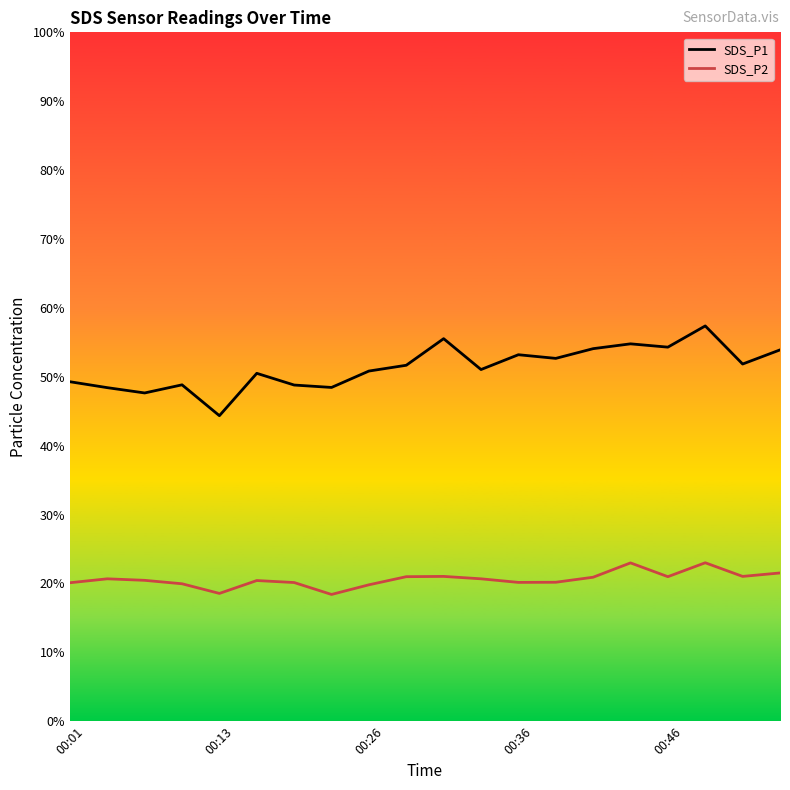

True or false: SDS_P1 and SDS_P2 intersect in this chart.

False